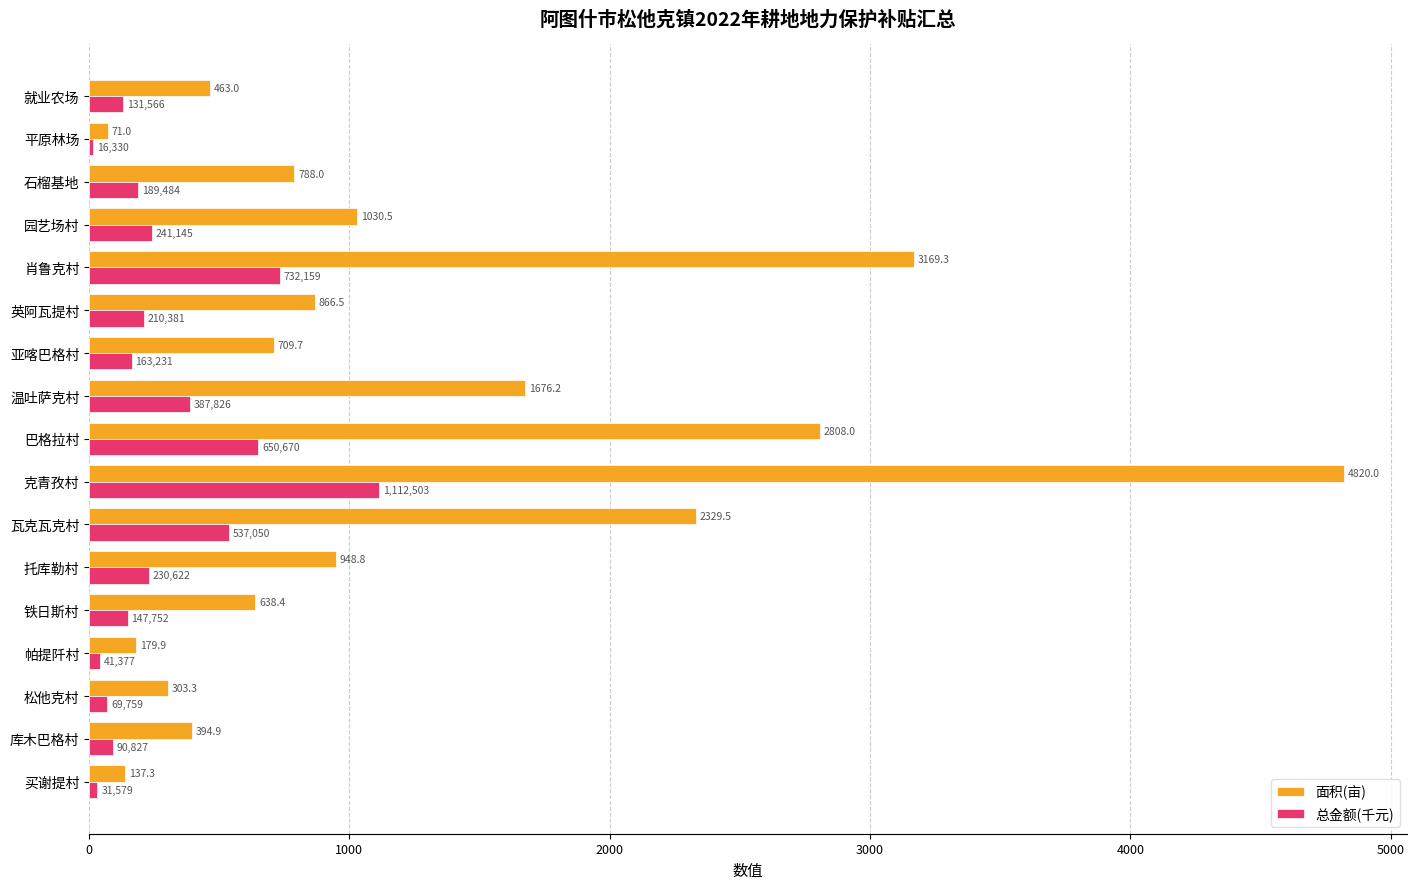

Which series has the largest range (max minus min)?

面积(亩)